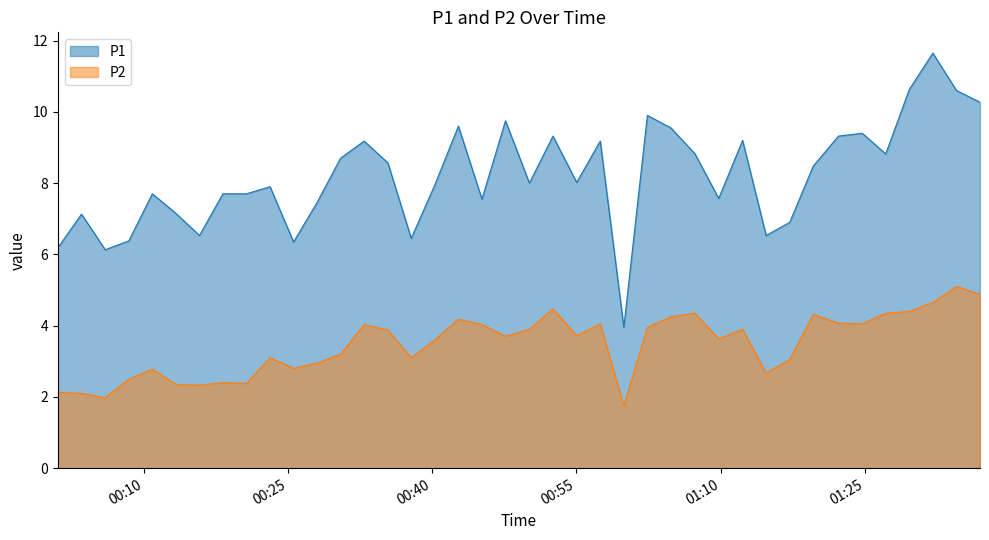

Does the chart display data point markers on the line(s)?

No